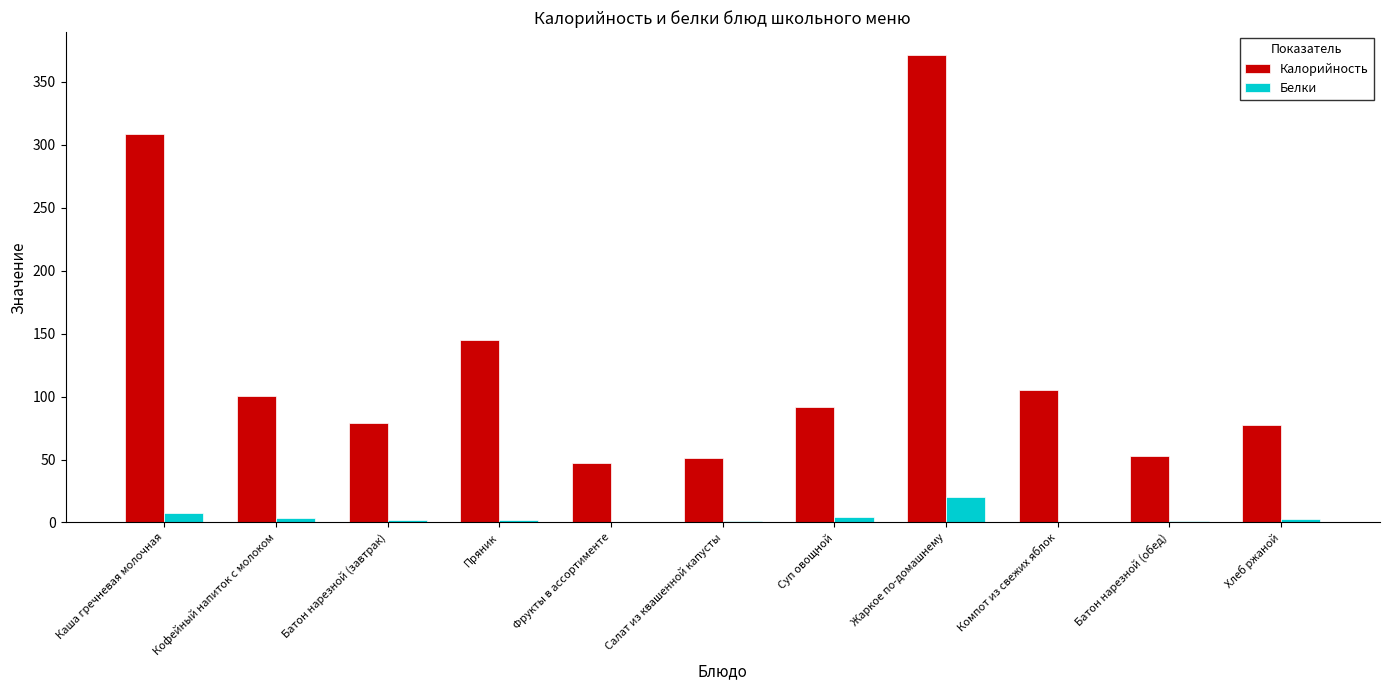

What is the greatest value displayed?

370.9